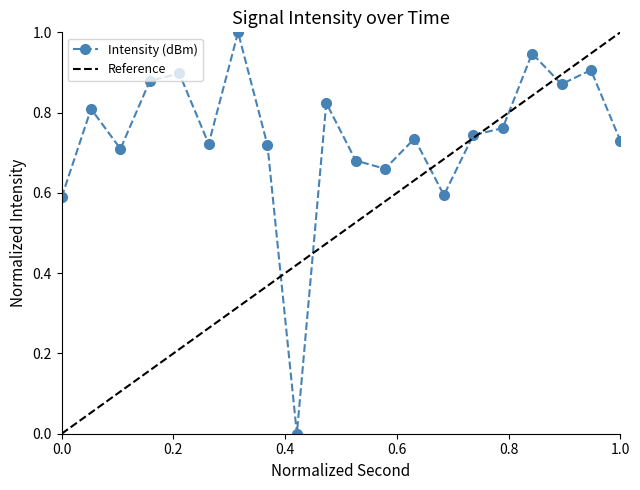

What is the average value?

0.7